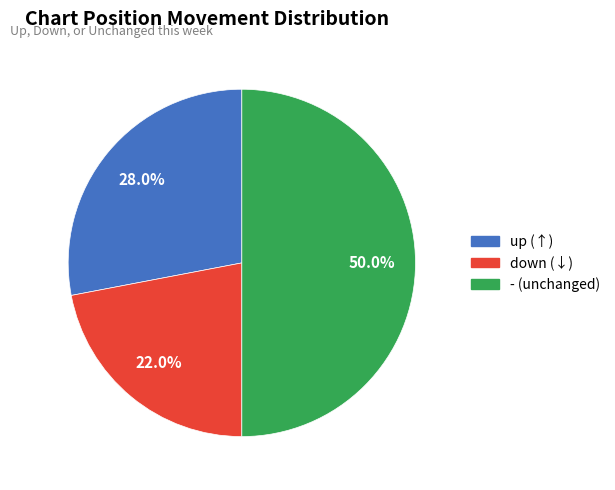

True or false: - accounts for 50% of the total.

True